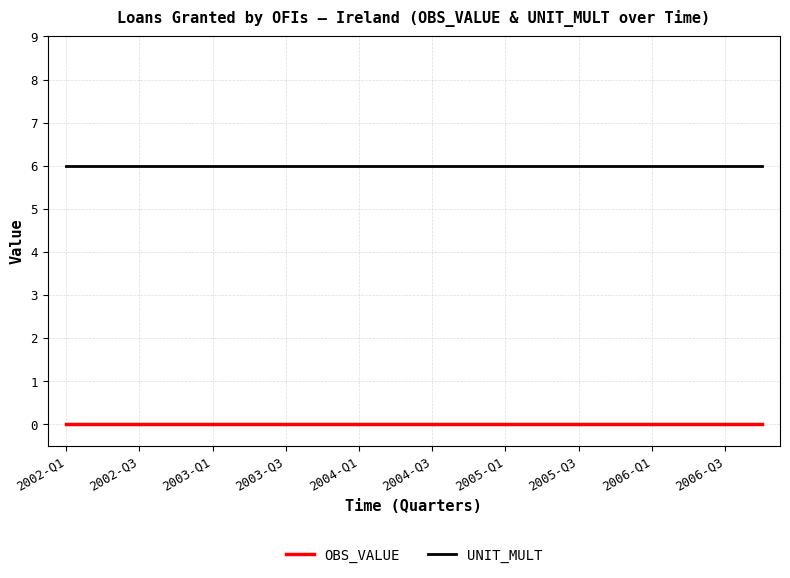

Which series has the largest total across all categories?

UNIT_MULT